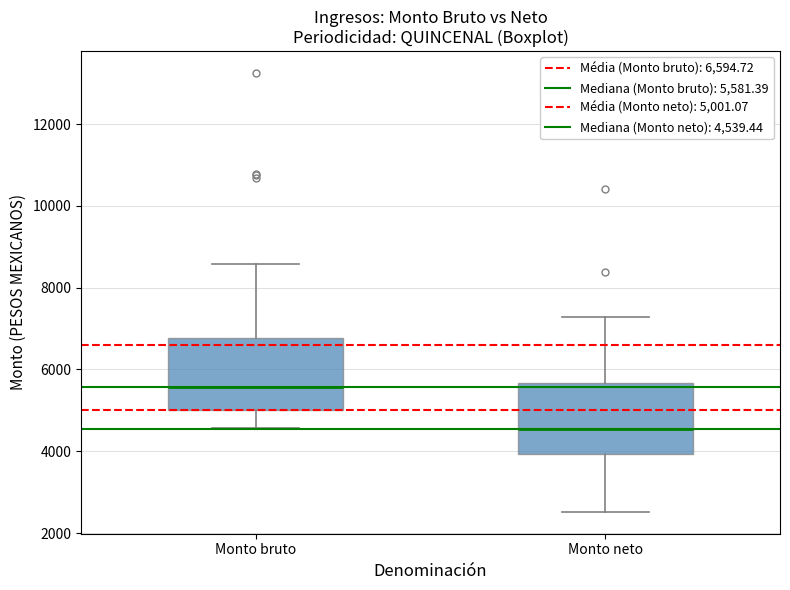

Where is the upper edge of the box for Monto bruto on the y-axis? The values are not printed on the chart, so give them approximately, as read against the axis.

6800